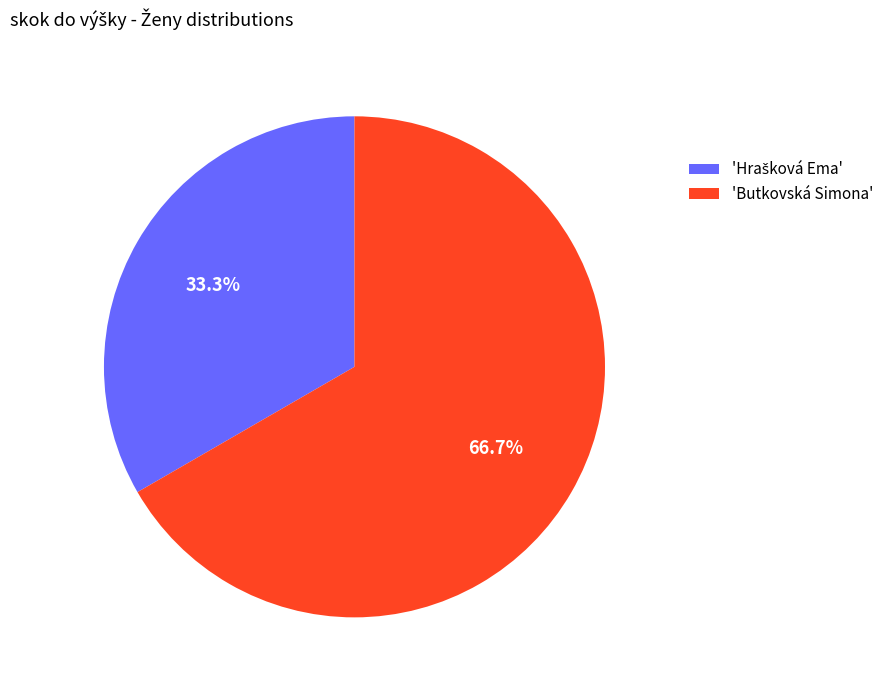

What is the largest slice in the pie chart?

'Butkovská Simona'